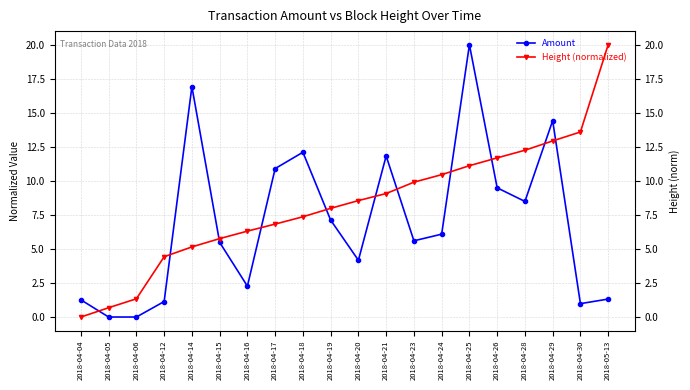

The Amount series shows 2.0 at 2018-05-13. True or false?

False